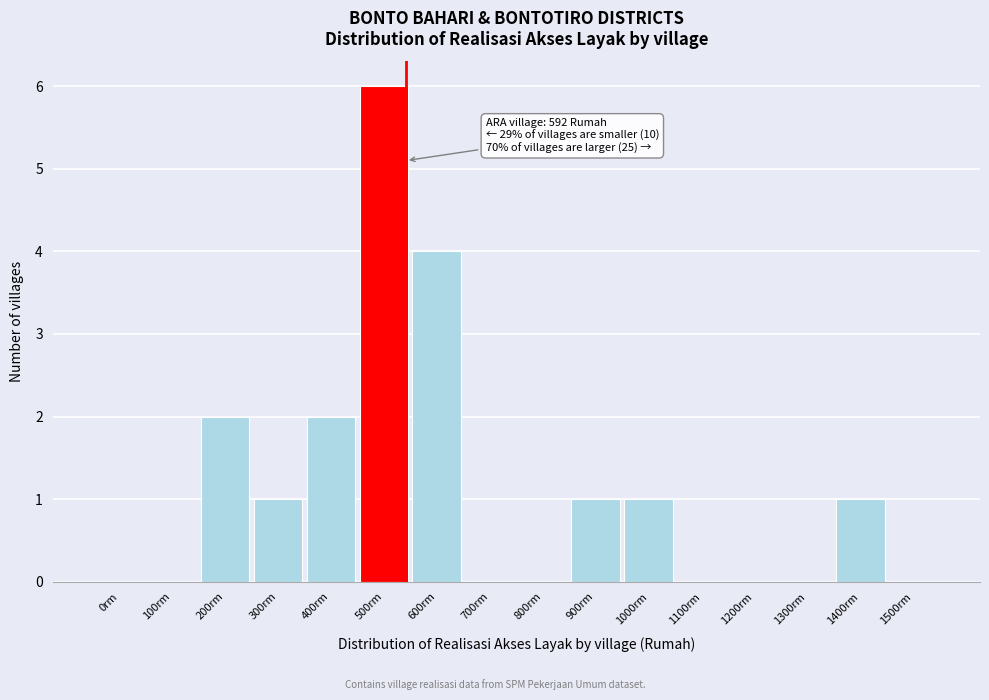

Reading right to left, what are all the values shown in this chart?

1500rm=0	1400rm=1	1300rm=0	1200rm=0	1100rm=0	1000rm=1	900rm=1	800rm=0	700rm=0	600rm=4	500rm=6	400rm=2	300rm=1	200rm=2	100rm=0	0rm=0